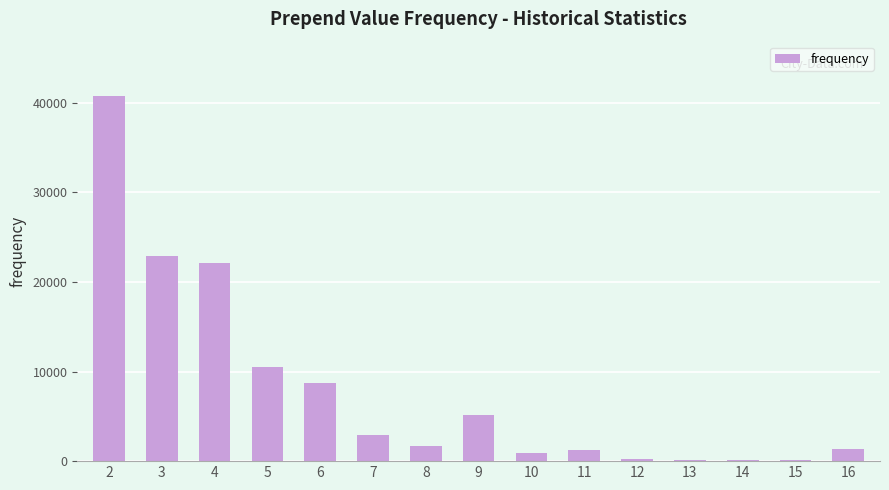

What is the maximum value shown in the chart?

40716